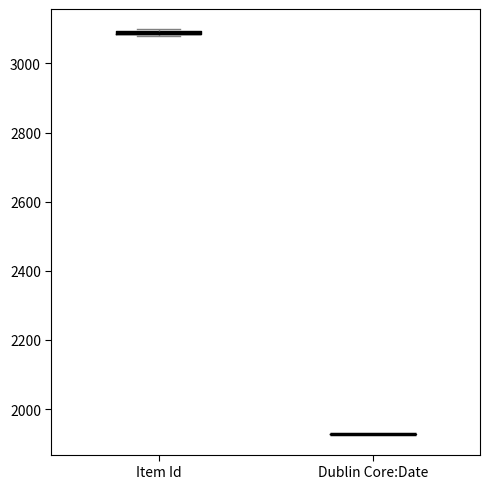

Where is the upper edge of the box for Item Id on the y-axis? The values are not printed on the chart, so give them approximately, as read against the axis.

3100